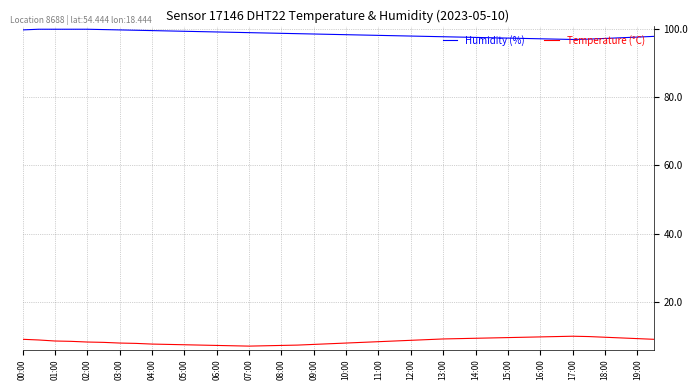

True or false: Humidity (%) and Temperature (°C) cross at least once.

False